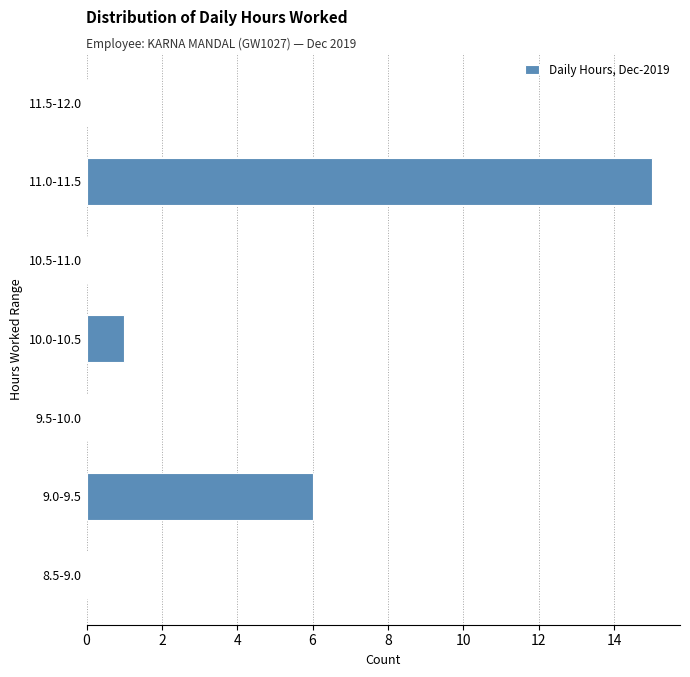

Reading top to bottom, transcribe all the data shown in this chart.

11.5-12.0=0	11.0-11.5=15	10.5-11.0=0	10.0-10.5=1	9.5-10.0=0	9.0-9.5=6	8.5-9.0=0